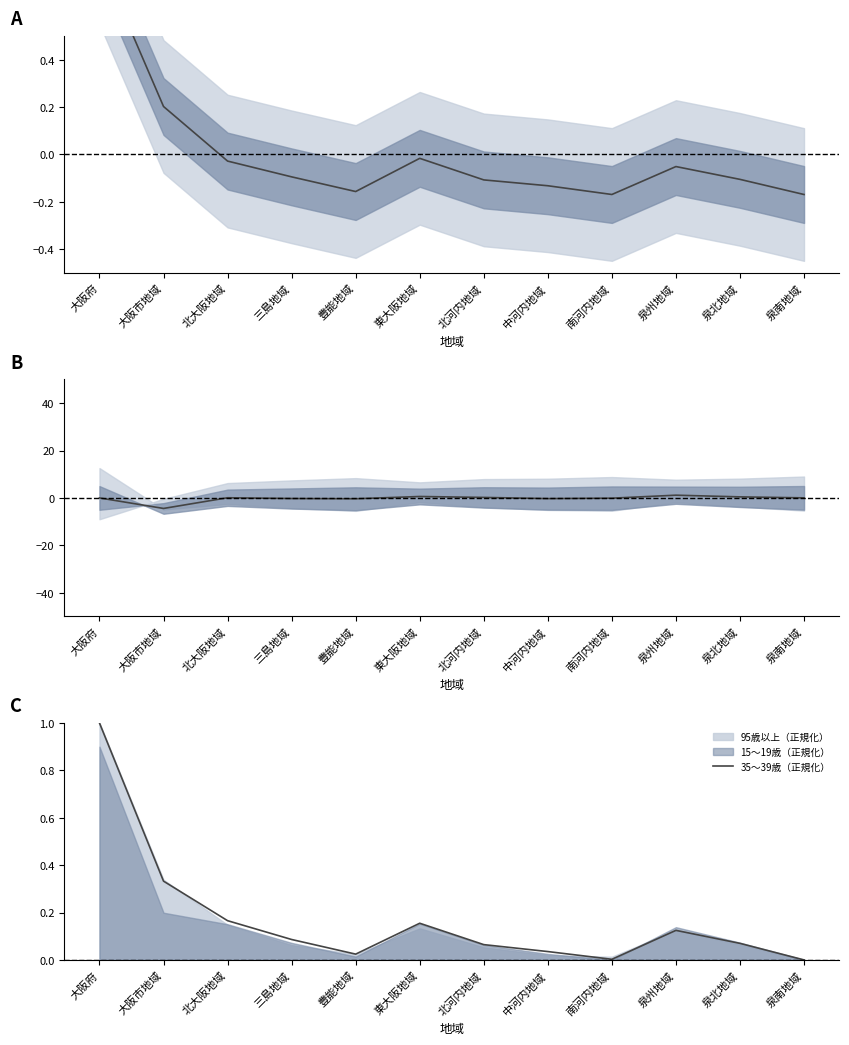

How many lines are shown in the chart?

3